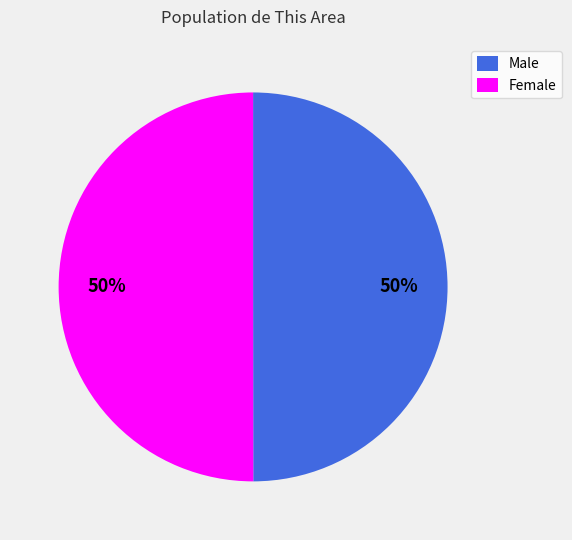

To the nearest percent, what is the combined percentage of Male and Female?

100%